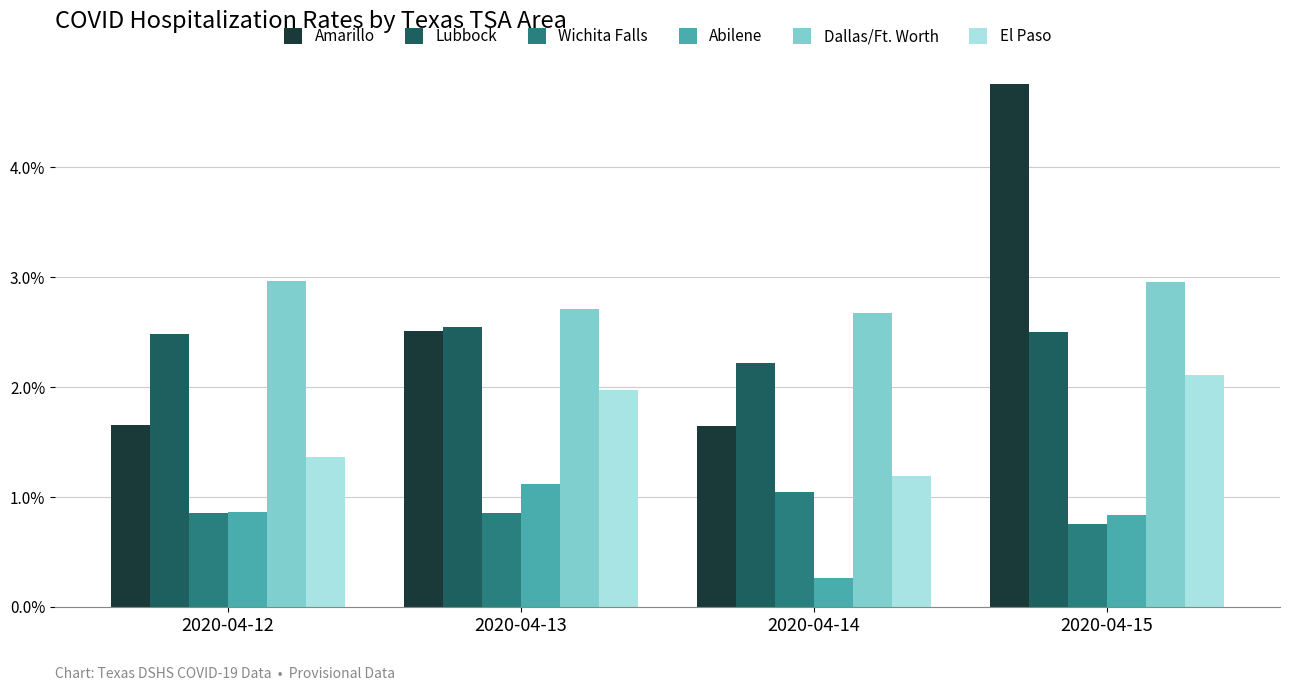

The Dallas/Ft. Worth series shows 0.0 at 2020-04-15. True or false?

False